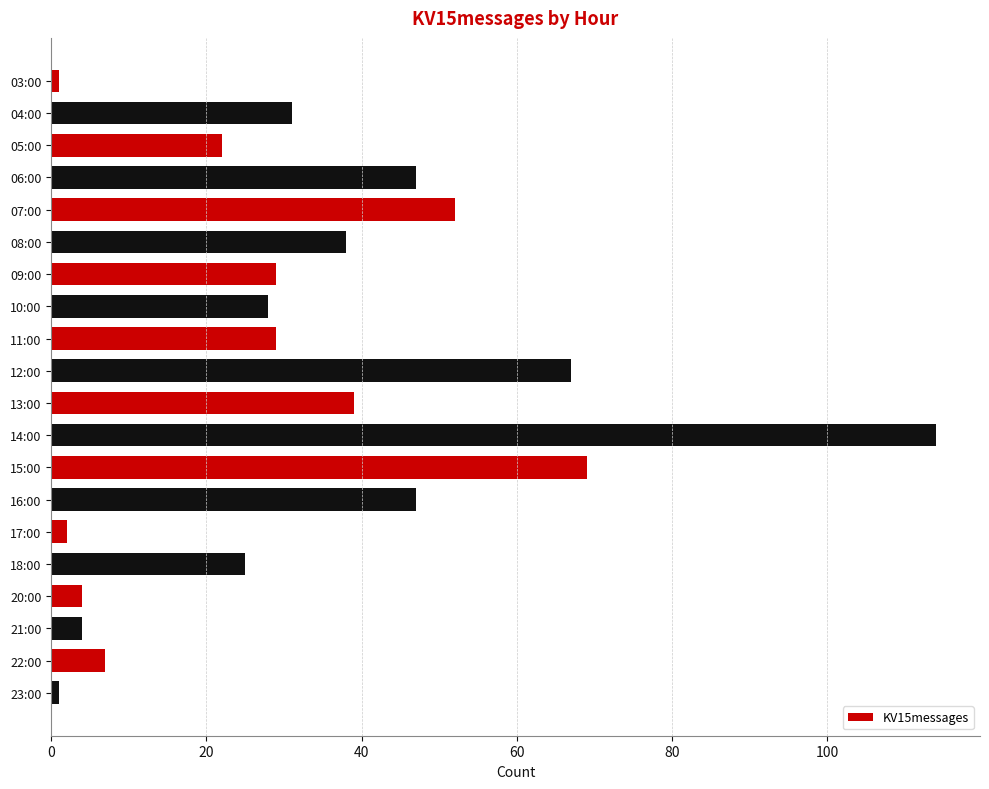

Which has a higher value, 10:00 or 20:00?

10:00